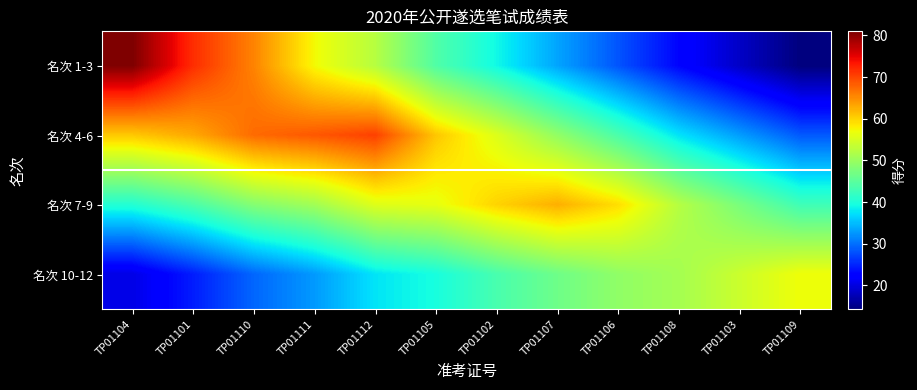

Reading left to right, what are all the values shown in this chart?

名次 1-3: TP01104=81.0	TP01101=71.8	TP01110=65.6	TP01111=57.3	TP01112=52.4	TP01105=44.2	TP01102=39.0	TP01107=33.5	TP01106=28.2	TP01108=22.8	TP01103=18.5	TP01109=14.2
名次 4-6: TP01104=60.8	TP01101=63.0	TP01110=67.4	TP01111=68.7	TP01112=70.4	TP01105=60.9	TP01102=55.5	TP01107=49.5	TP01106=43.7	TP01108=37.5	TP01103=33.0	TP01109=28.5
名次 7-9: TP01104=40.5	TP01101=43.7	TP01110=48.4	TP01111=50.7	TP01112=55.6	TP01105=56.3	TP01102=60.0	TP01107=62.5	TP01106=59.2	TP01108=52.3	TP01103=47.5	TP01109=42.8
名次 10-12: TP01104=20.2	TP01101=24.5	TP01110=29.4	TP01111=32.7	TP01112=37.6	TP01105=39.6	TP01102=43.5	TP01107=46.5	TP01106=49.3	TP01108=51.0	TP01103=54.0	TP01109=57.0